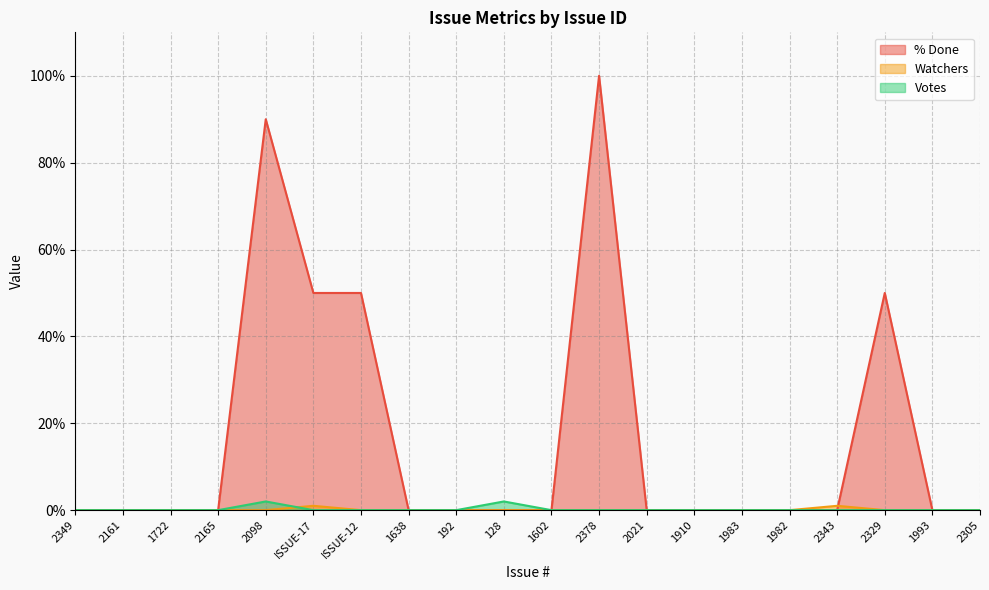

True or false: Votes has a value of 1 at 2161.

False